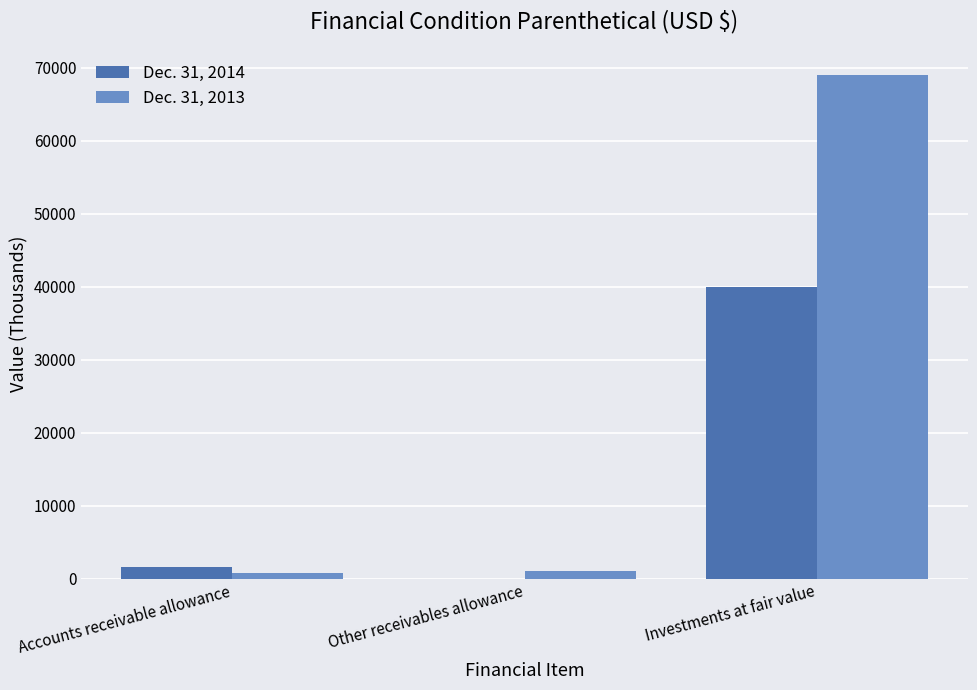

Reading left to right, what are all the values shown in this chart?

Dec. 31, 2014: 1552	0	39999
Dec. 31, 2013: 773	1080	69066